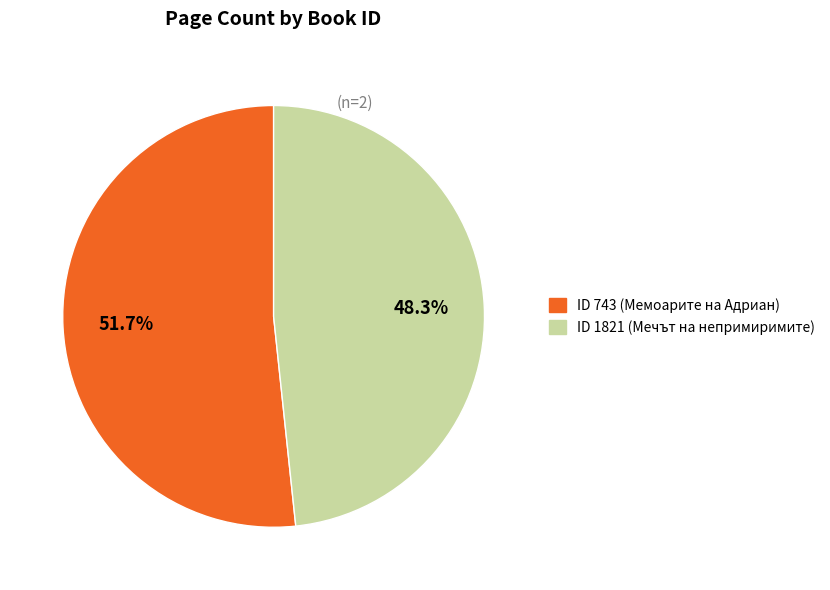

What is the smallest slice in the pie chart?

1821